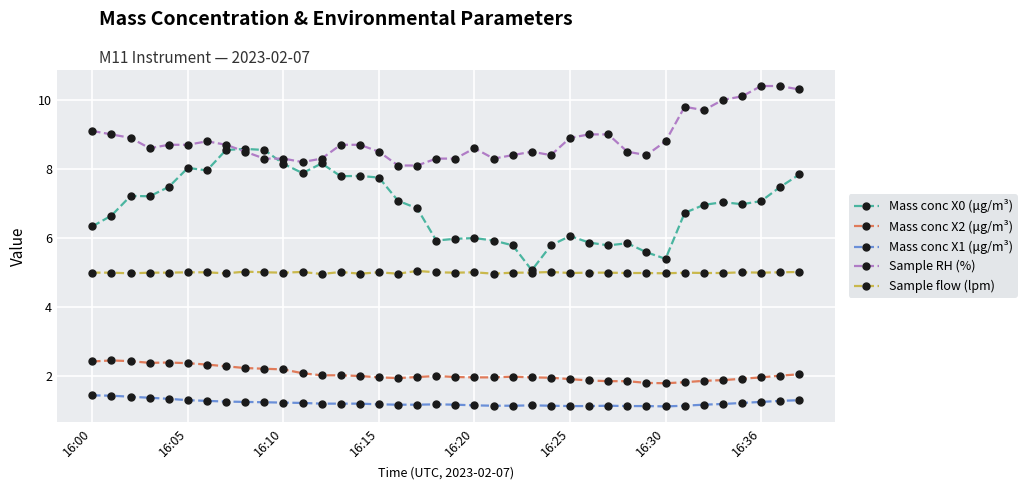

What is the smallest value displayed?

1.1